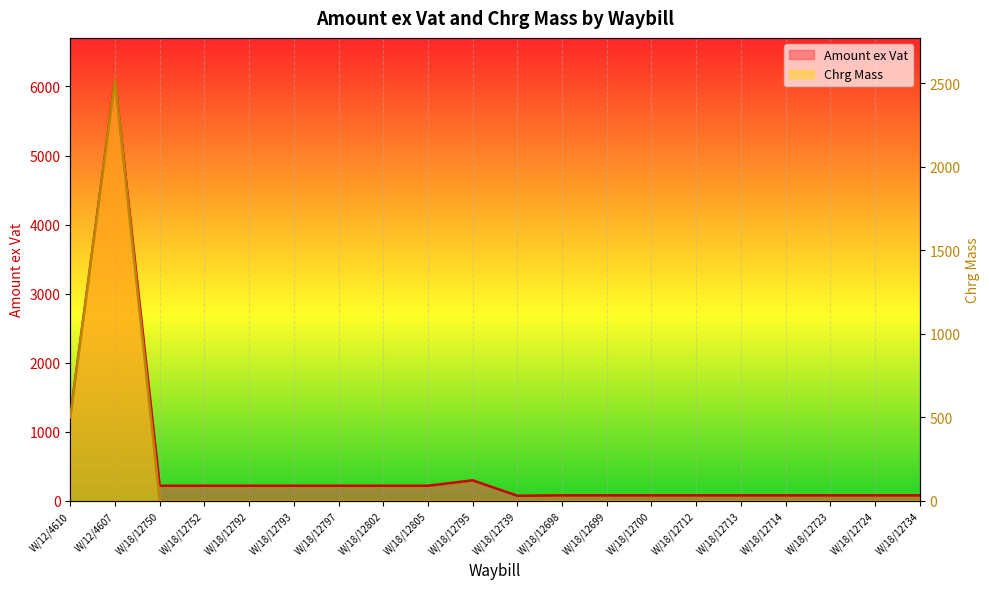

Where is the first local maximum for Amount ex Vat?

W/12/4607